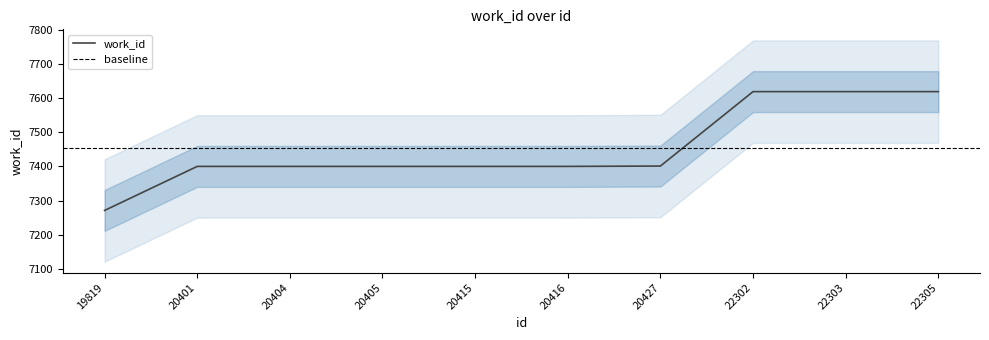

What is the smallest value displayed?

7271